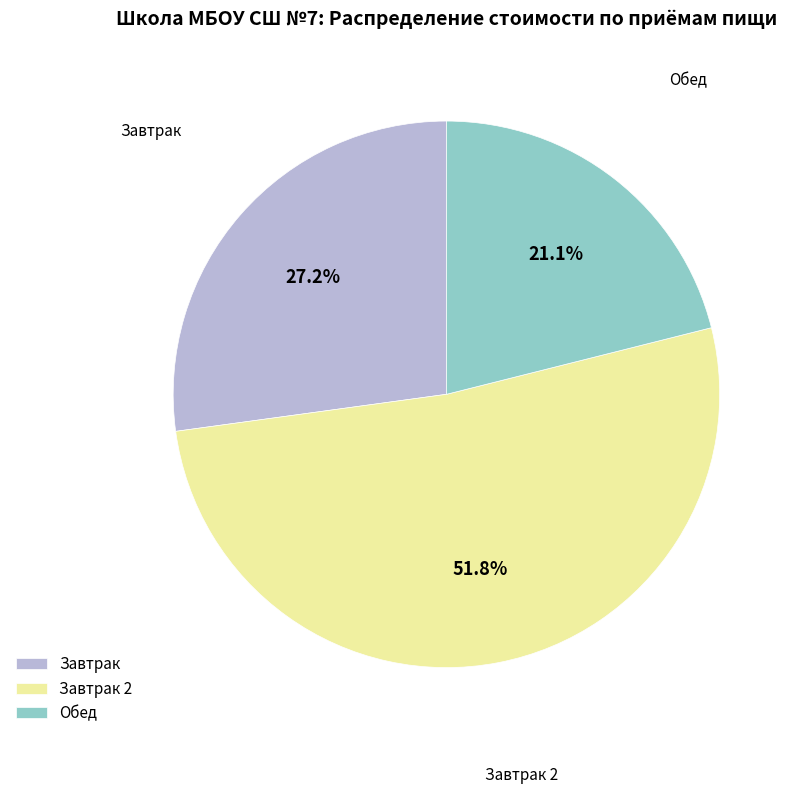

Combined, do Завтрак and Завтрак 2 account for over 50%?

Yes